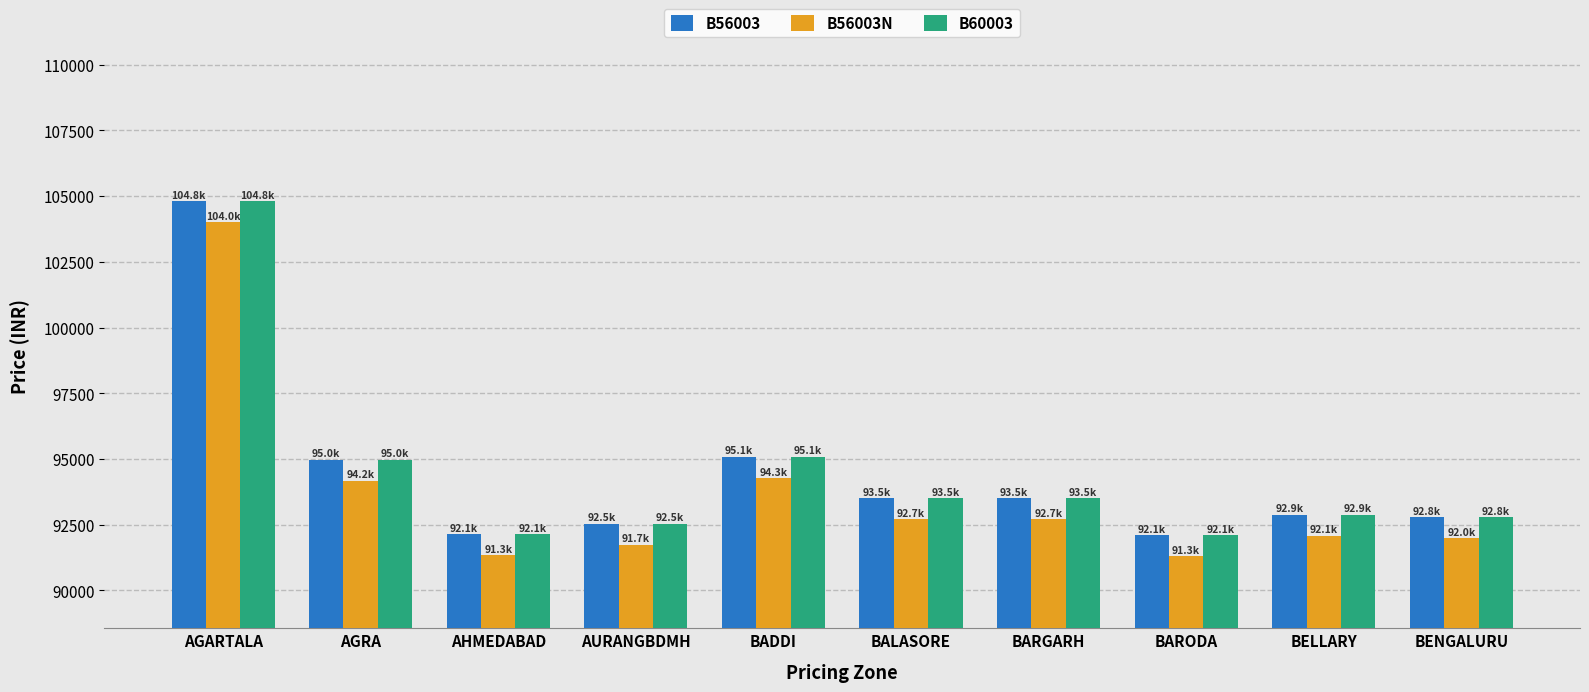

What is the minimum value for B60003?

92095